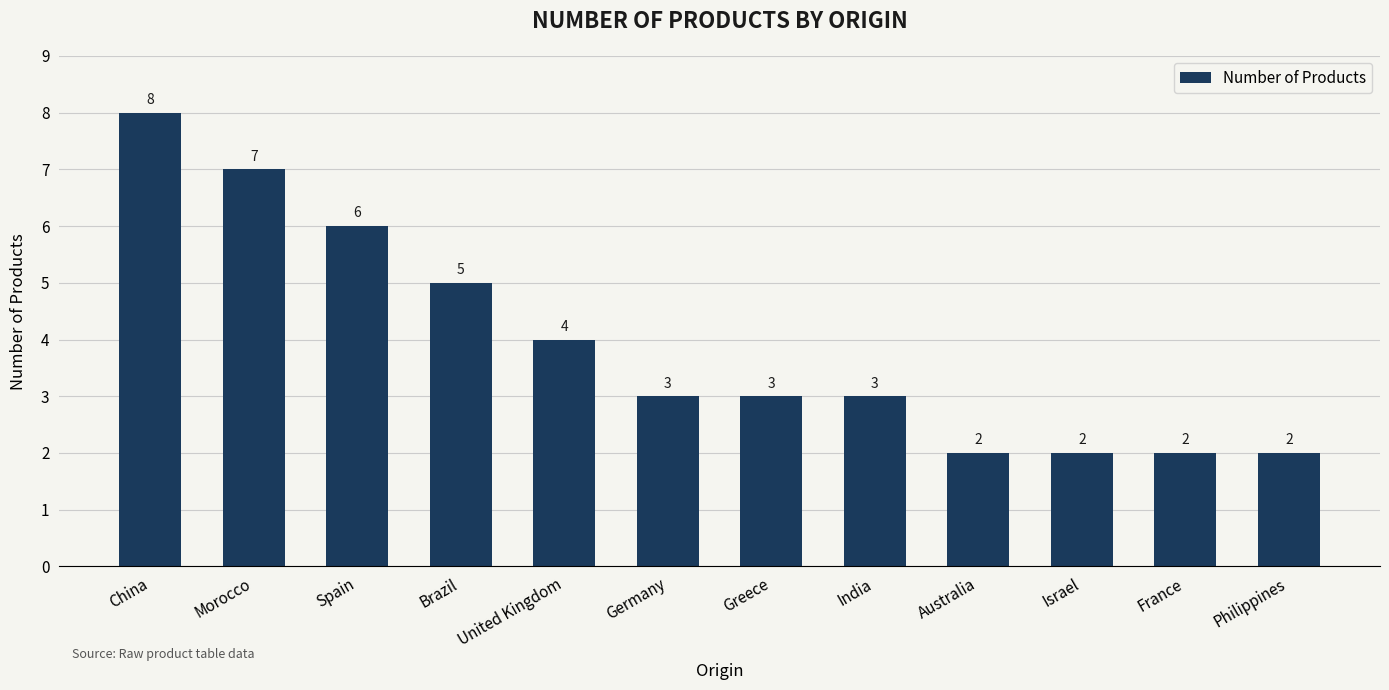

Reading left to right, transcribe all the data shown in this chart.

China=8	Morocco=7	Spain=6	Brazil=5	United Kingdom=4	Germany=3	Greece=3	India=3	Australia=2	Israel=2	France=2	Philippines=2